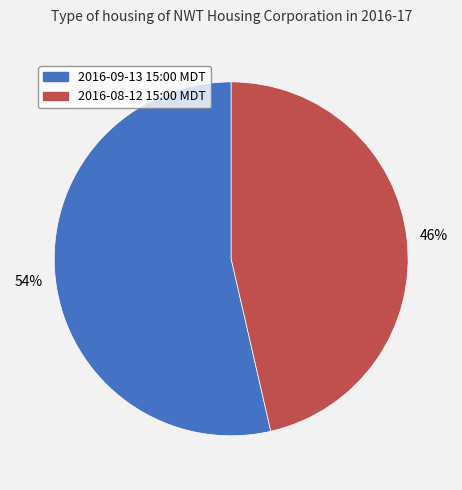

Between 2016-09-13 15:00 MDT and 2016-08-12 15:00 MDT, which is larger?

2016-09-13 15:00 MDT